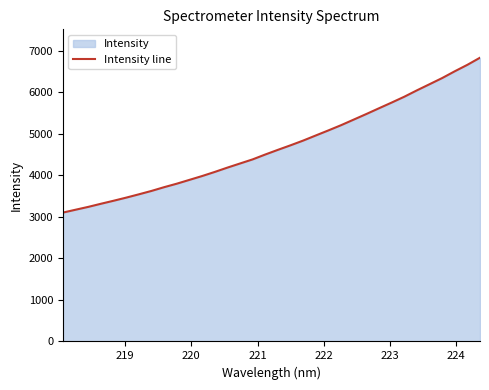

What is the smallest value displayed?

3104.7